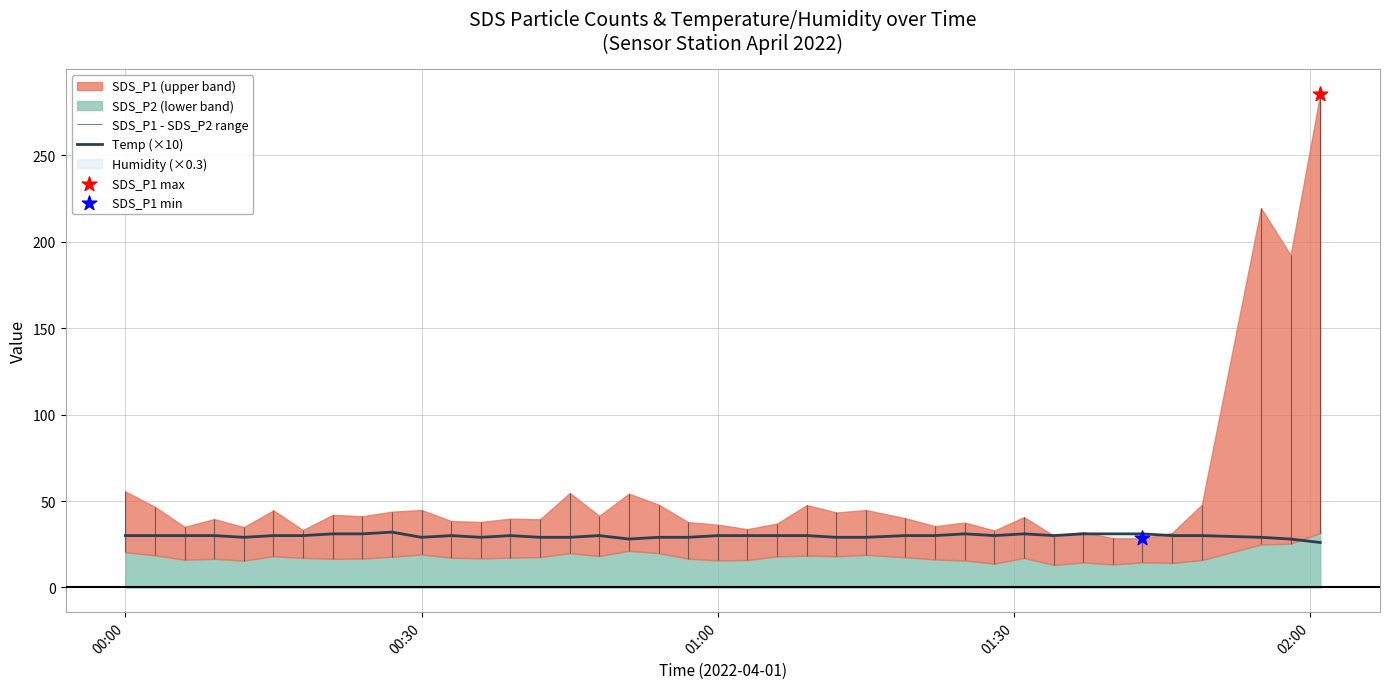

What is the minimum value for Temp (×10)?

26